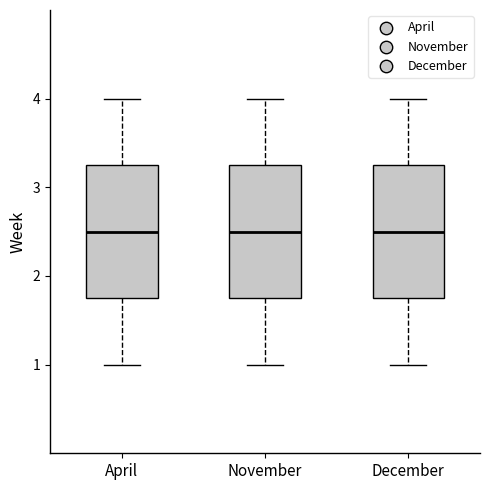

Where does the upper whisker of the box for April end on the y-axis? The values are not printed on the chart, so give them approximately, as read against the axis.

4.0